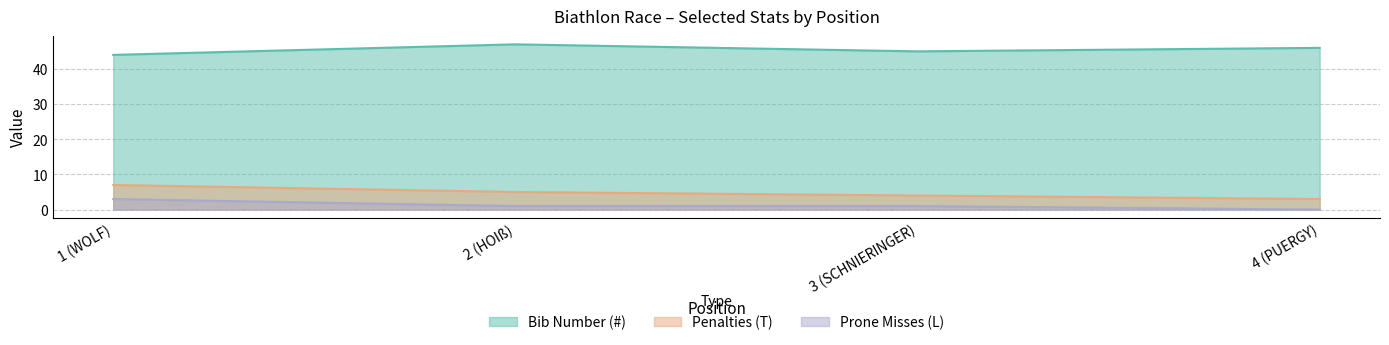

What is the total value across all series at 3 (SCHNIERINGER)?

50